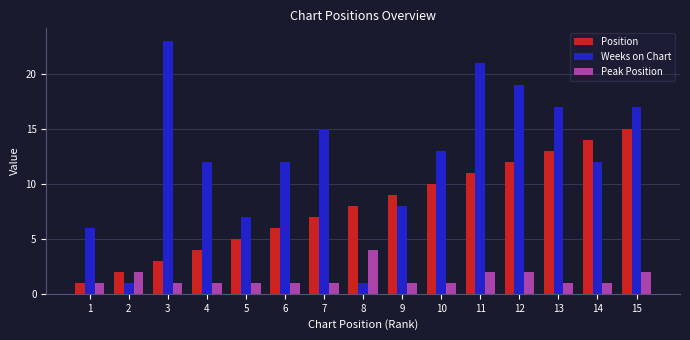

How many series are shown in this chart?

3